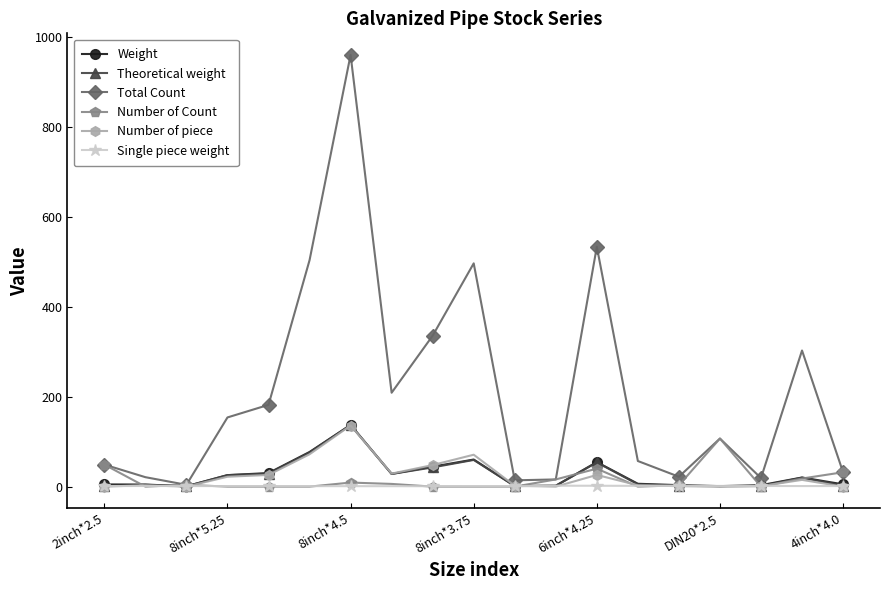

What is the difference between the maximum and minimum values in the Number of Count series?

107.0